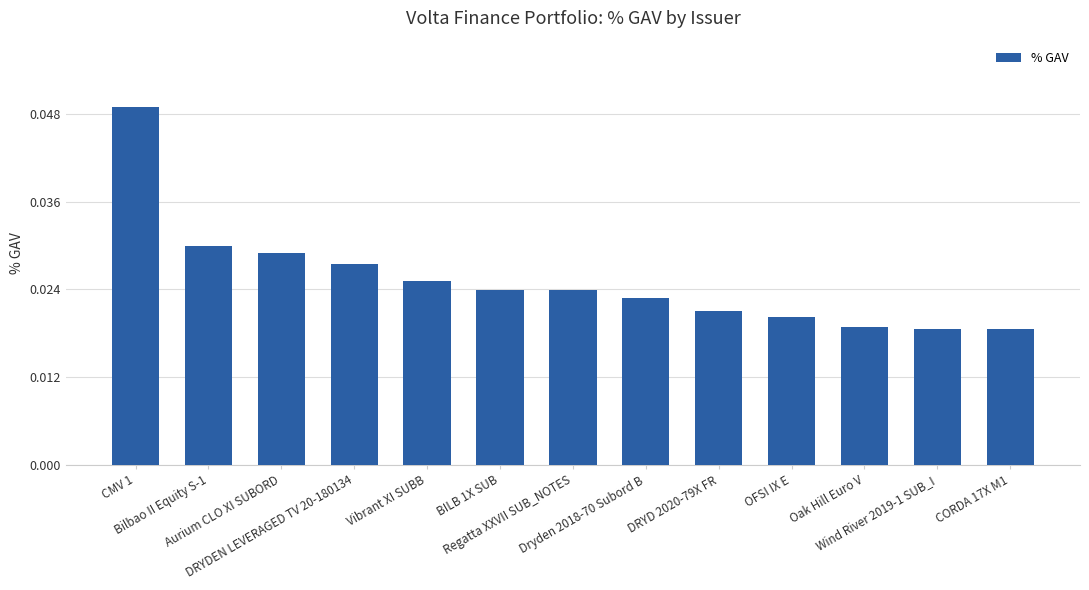

How many values are between 0 and 1?

13